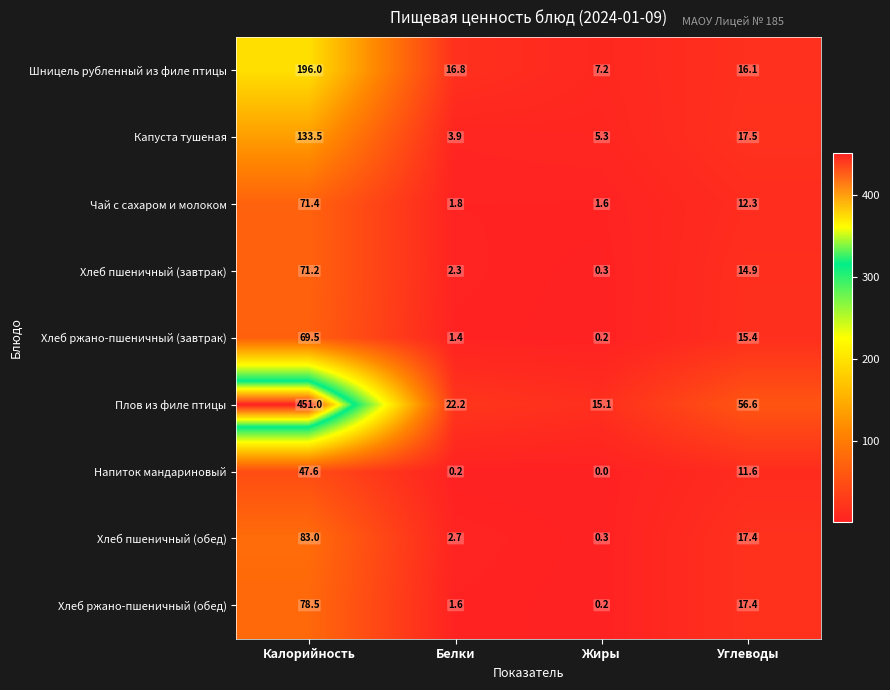

Which category has the lowest value across all series?

Жиры